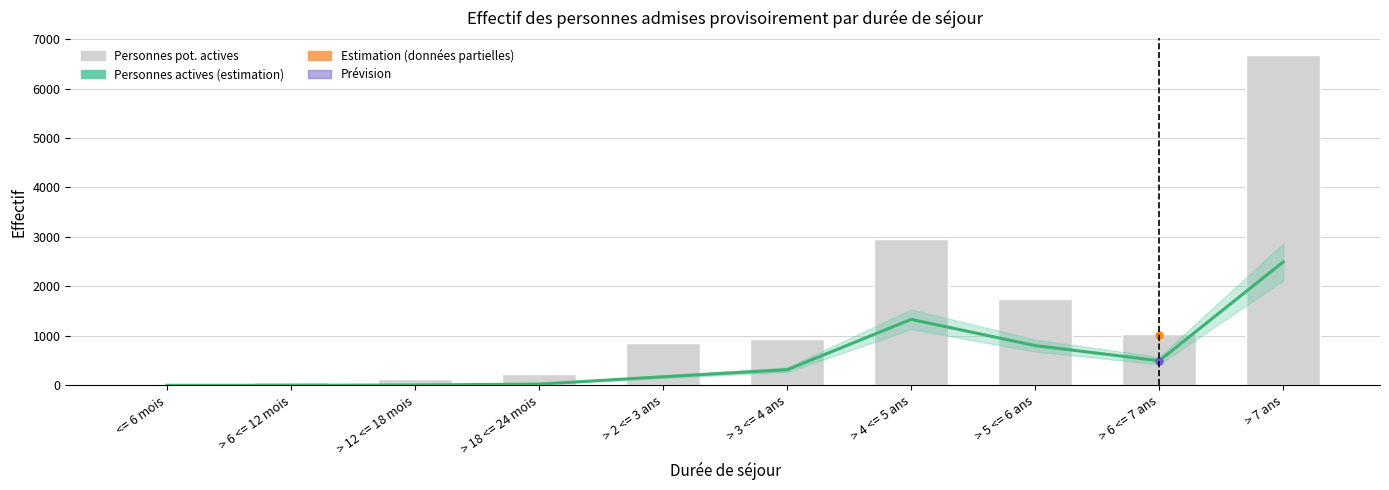

How many data points in Personnes actives (estimation) are less than 315?

5